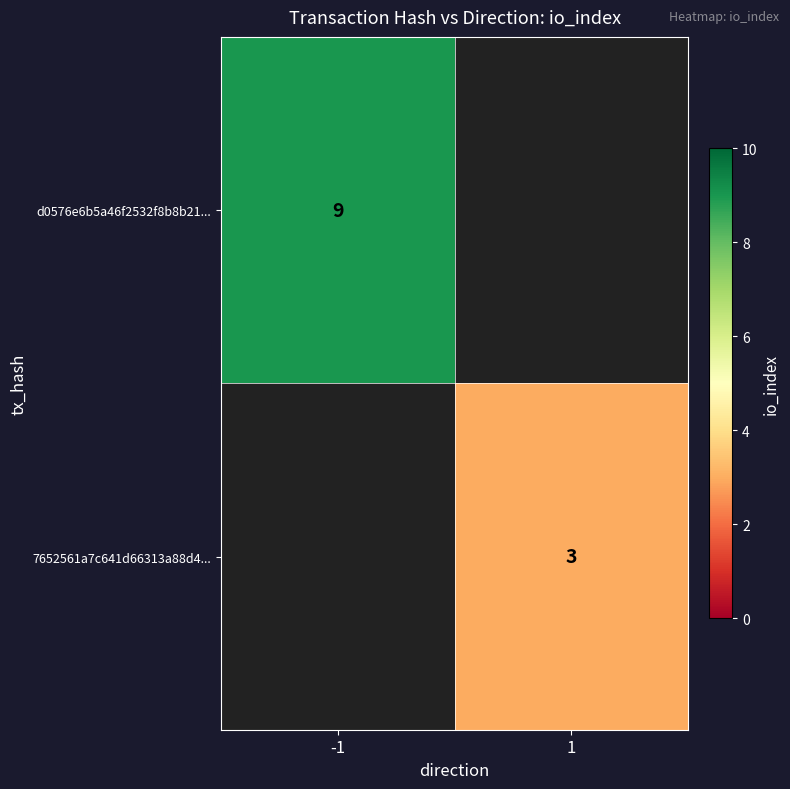

True or false: 7652561a7c641d66313a88d4... has a value of 1 at 1.

False